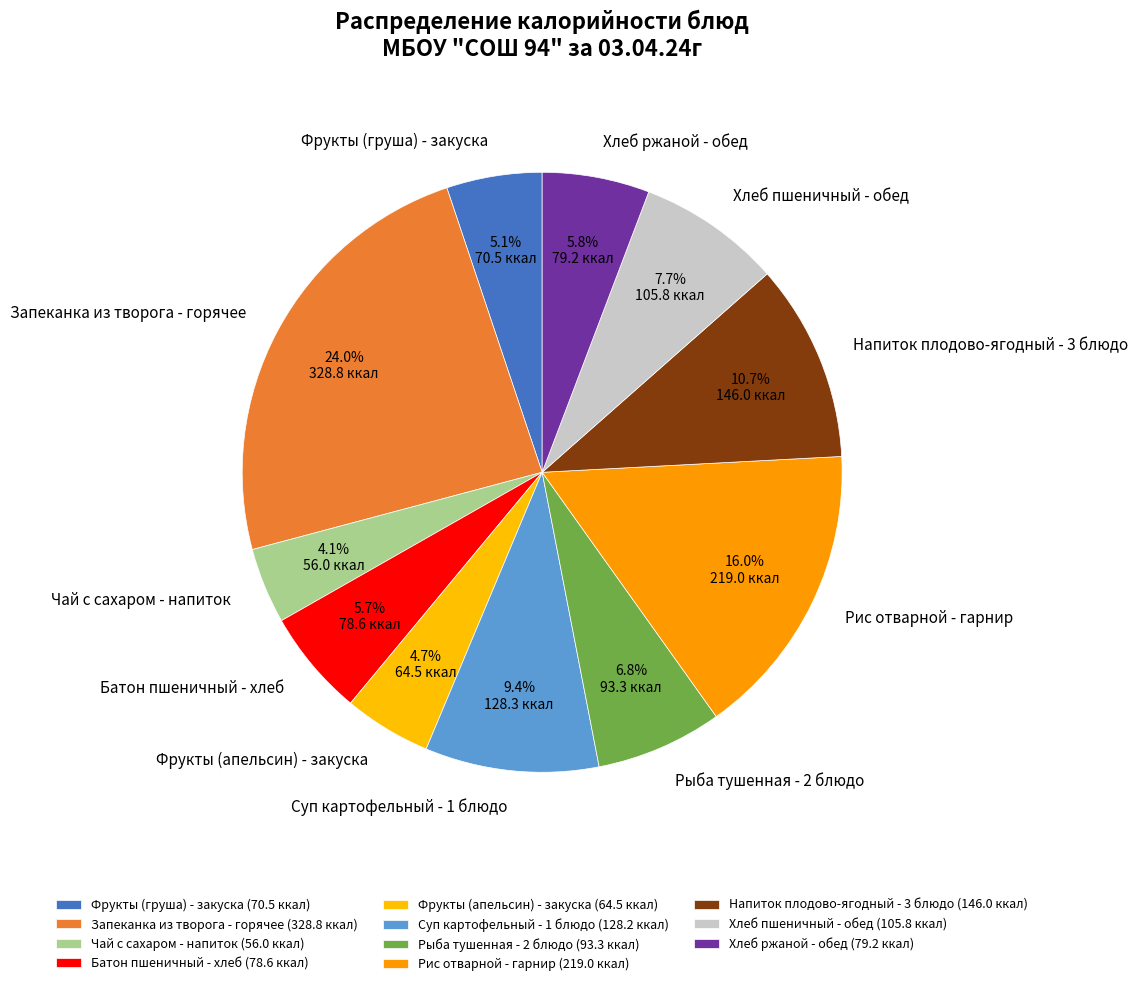

How many slices are in this pie chart?

11